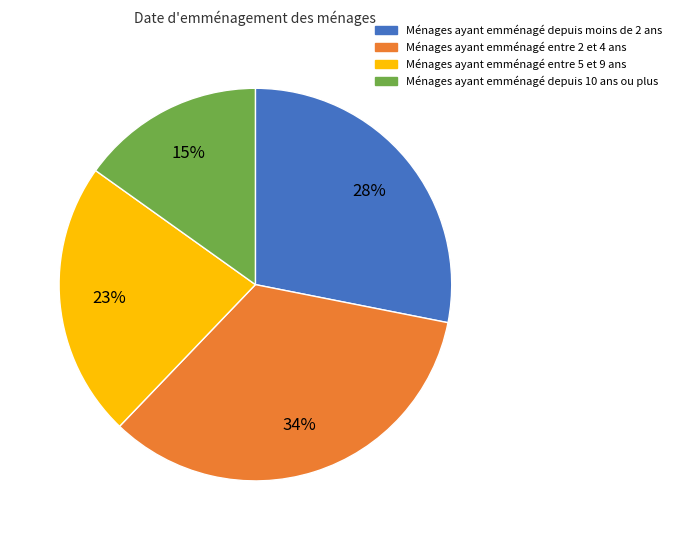

How many segments does this pie chart have?

4